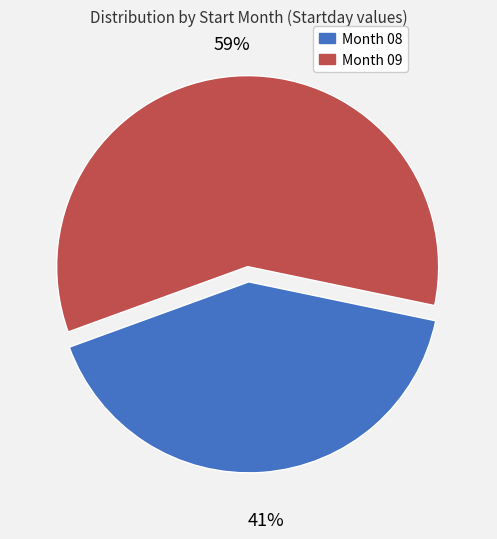

Is there any slice that represents more than half of the pie?

Yes